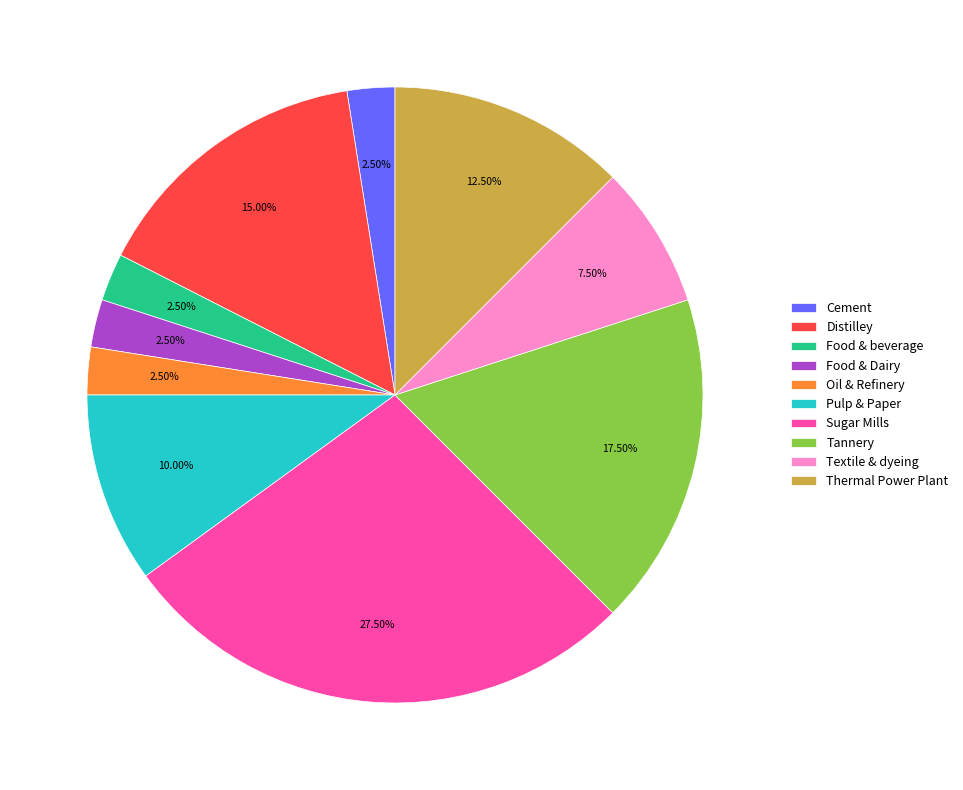

Does Textile & dyeing account for over 50% of the chart?

No